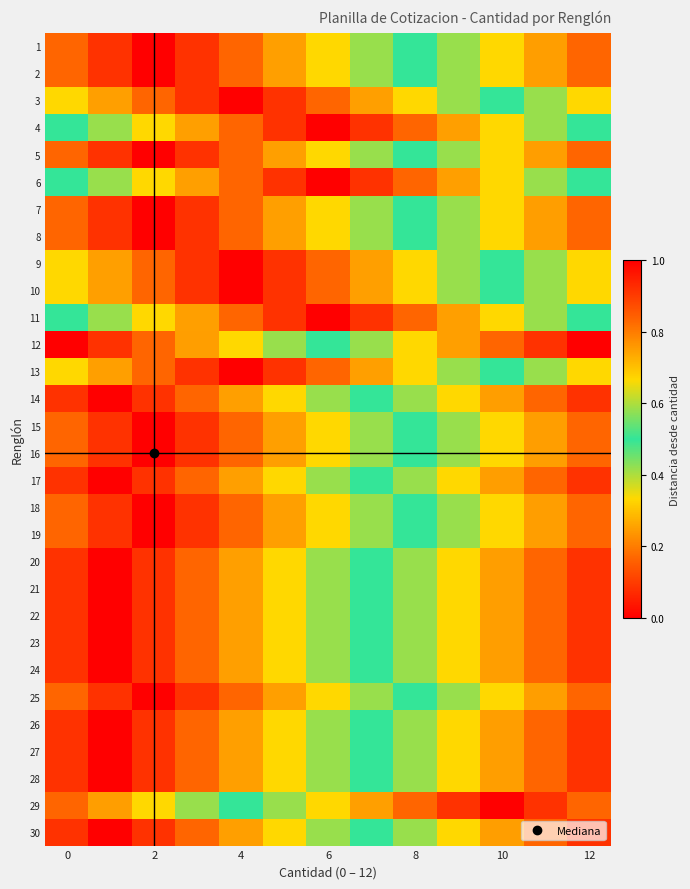

Reading left to right, transcribe all the data shown in this chart.

1: 0.2	0.1	0.0	0.1	0.2	0.2	0.3	0.4	0.5	0.6	0.7	0.8	0.8
2: 0.2	0.1	0.0	0.1	0.2	0.2	0.3	0.4	0.5	0.6	0.7	0.8	0.8
3: 0.3	0.2	0.2	0.1	0.0	0.1	0.2	0.2	0.3	0.4	0.5	0.6	0.7
4: 0.5	0.4	0.3	0.2	0.2	0.1	0.0	0.1	0.2	0.2	0.3	0.4	0.5
5: 0.2	0.1	0.0	0.1	0.2	0.2	0.3	0.4	0.5	0.6	0.7	0.8	0.8
6: 0.5	0.4	0.3	0.2	0.2	0.1	0.0	0.1	0.2	0.2	0.3	0.4	0.5
7: 0.2	0.1	0.0	0.1	0.2	0.2	0.3	0.4	0.5	0.6	0.7	0.8	0.8
8: 0.2	0.1	0.0	0.1	0.2	0.2	0.3	0.4	0.5	0.6	0.7	0.8	0.8
9: 0.3	0.2	0.2	0.1	0.0	0.1	0.2	0.2	0.3	0.4	0.5	0.6	0.7
10: 0.3	0.2	0.2	0.1	0.0	0.1	0.2	0.2	0.3	0.4	0.5	0.6	0.7
11: 0.5	0.4	0.3	0.2	0.2	0.1	0.0	0.1	0.2	0.2	0.3	0.4	0.5
12: 1.0	0.9	0.8	0.8	0.7	0.6	0.5	0.4	0.3	0.2	0.2	0.1	0.0
13: 0.3	0.2	0.2	0.1	0.0	0.1	0.2	0.2	0.3	0.4	0.5	0.6	0.7
14: 0.1	0.0	0.1	0.2	0.2	0.3	0.4	0.5	0.6	0.7	0.8	0.8	0.9
15: 0.2	0.1	0.0	0.1	0.2	0.2	0.3	0.4	0.5	0.6	0.7	0.8	0.8
16: 0.2	0.1	0.0	0.1	0.2	0.2	0.3	0.4	0.5	0.6	0.7	0.8	0.8
17: 0.1	0.0	0.1	0.2	0.2	0.3	0.4	0.5	0.6	0.7	0.8	0.8	0.9
18: 0.2	0.1	0.0	0.1	0.2	0.2	0.3	0.4	0.5	0.6	0.7	0.8	0.8
19: 0.2	0.1	0.0	0.1	0.2	0.2	0.3	0.4	0.5	0.6	0.7	0.8	0.8
20: 0.1	0.0	0.1	0.2	0.2	0.3	0.4	0.5	0.6	0.7	0.8	0.8	0.9
21: 0.1	0.0	0.1	0.2	0.2	0.3	0.4	0.5	0.6	0.7	0.8	0.8	0.9
22: 0.1	0.0	0.1	0.2	0.2	0.3	0.4	0.5	0.6	0.7	0.8	0.8	0.9
23: 0.1	0.0	0.1	0.2	0.2	0.3	0.4	0.5	0.6	0.7	0.8	0.8	0.9
24: 0.1	0.0	0.1	0.2	0.2	0.3	0.4	0.5	0.6	0.7	0.8	0.8	0.9
25: 0.2	0.1	0.0	0.1	0.2	0.2	0.3	0.4	0.5	0.6	0.7	0.8	0.8
26: 0.1	0.0	0.1	0.2	0.2	0.3	0.4	0.5	0.6	0.7	0.8	0.8	0.9
27: 0.1	0.0	0.1	0.2	0.2	0.3	0.4	0.5	0.6	0.7	0.8	0.8	0.9
28: 0.1	0.0	0.1	0.2	0.2	0.3	0.4	0.5	0.6	0.7	0.8	0.8	0.9
29: 0.8	0.8	0.7	0.6	0.5	0.4	0.3	0.2	0.2	0.1	0.0	0.1	0.2
30: 0.1	0.0	0.1	0.2	0.2	0.3	0.4	0.5	0.6	0.7	0.8	0.8	0.9